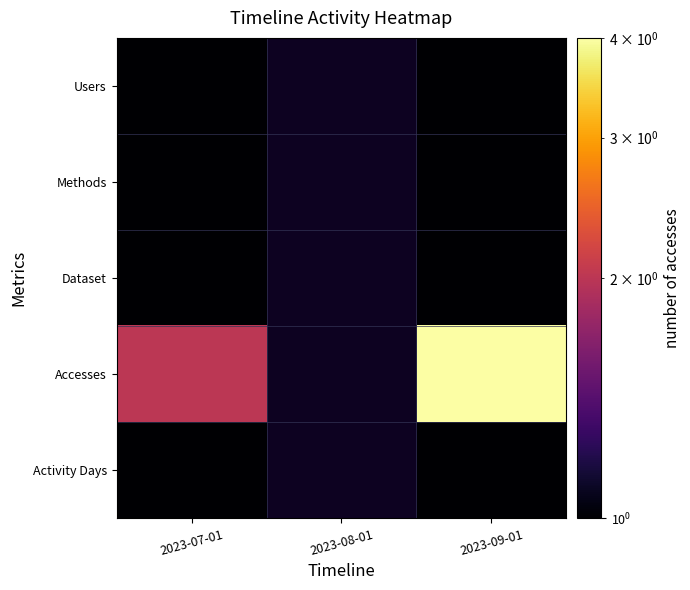

Which category has the lowest value across all series?

2023-07-01